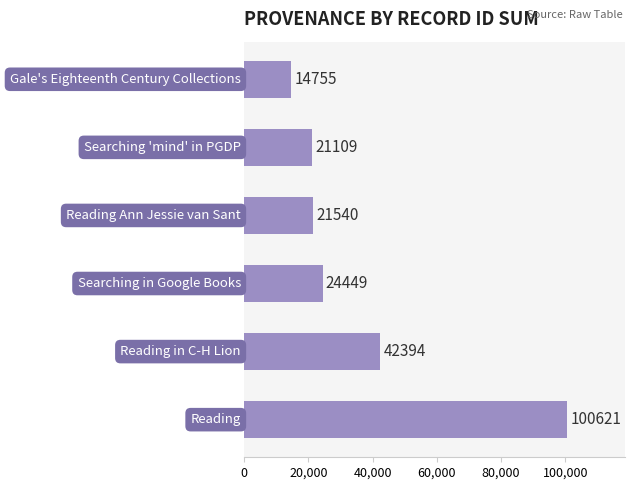

What is the greatest value displayed?

100621